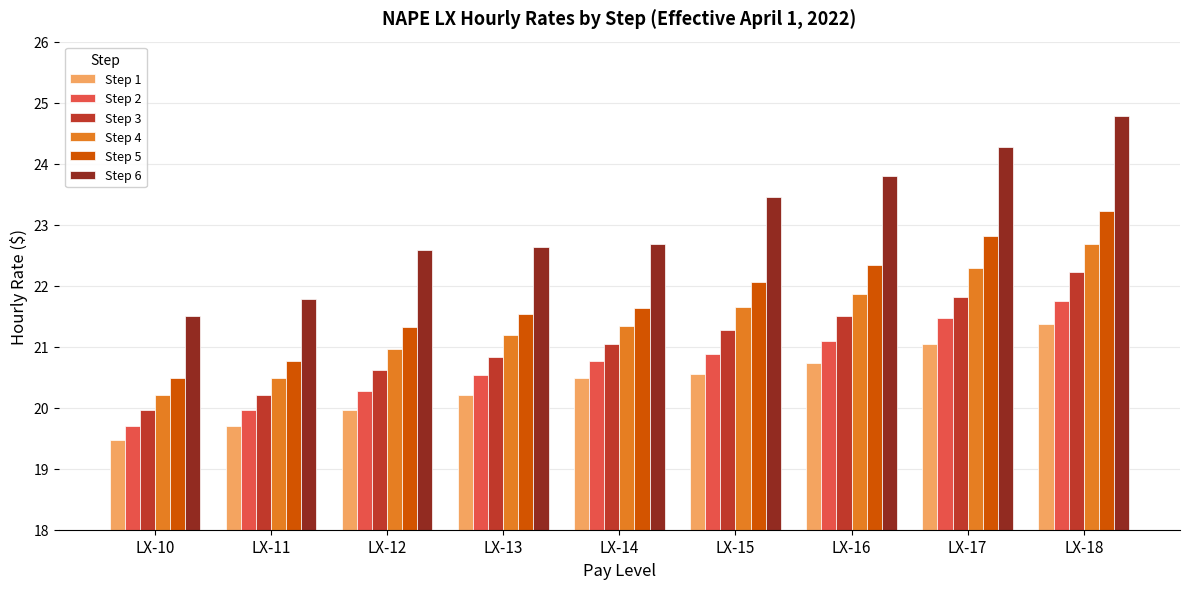

True or false: Step 3 has a value of 20.8 at LX-13.

True